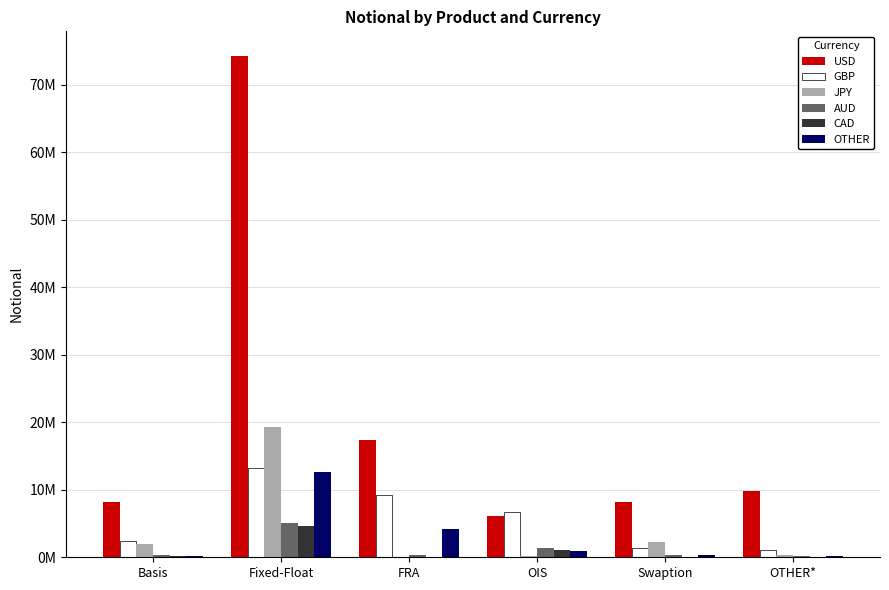

Are the bars horizontal?

No